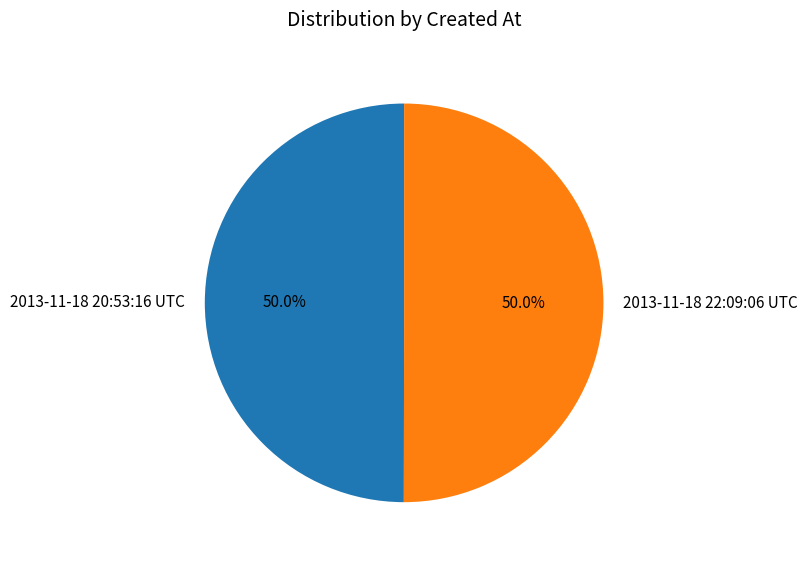

Combined, do 2013-11-18 22:09:06 UTC and 2013-11-18 20:53:16 UTC account for over 50%?

Yes